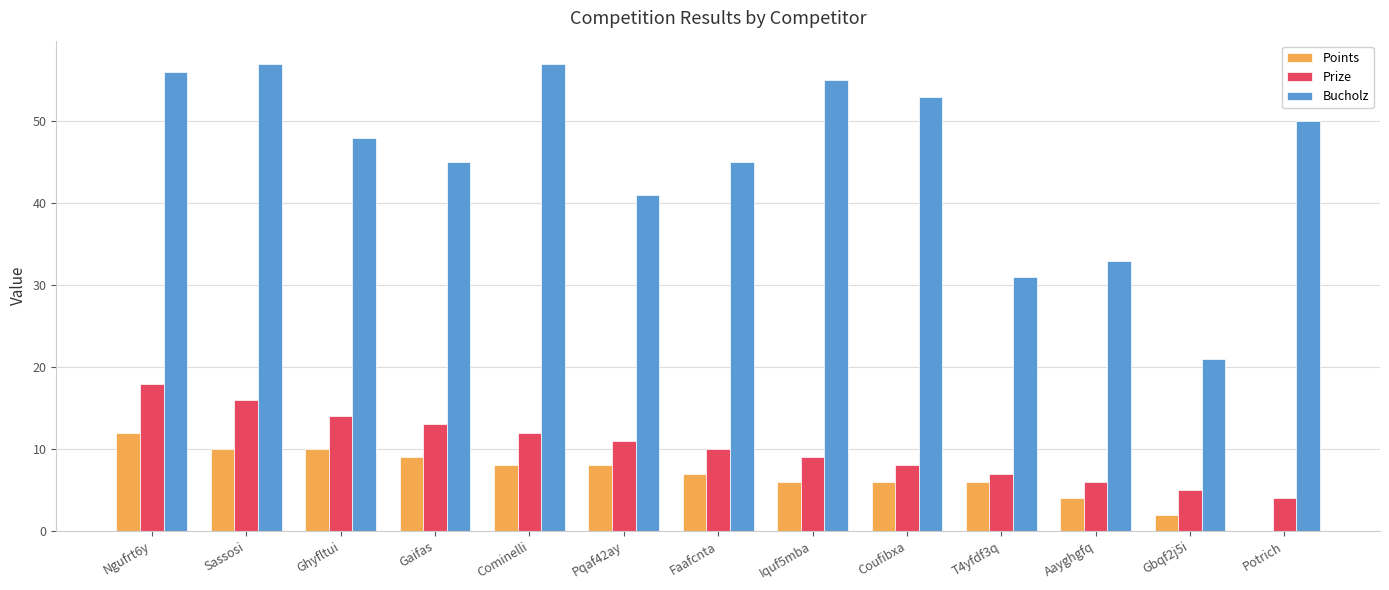

Count the number of categories in the chart.

13